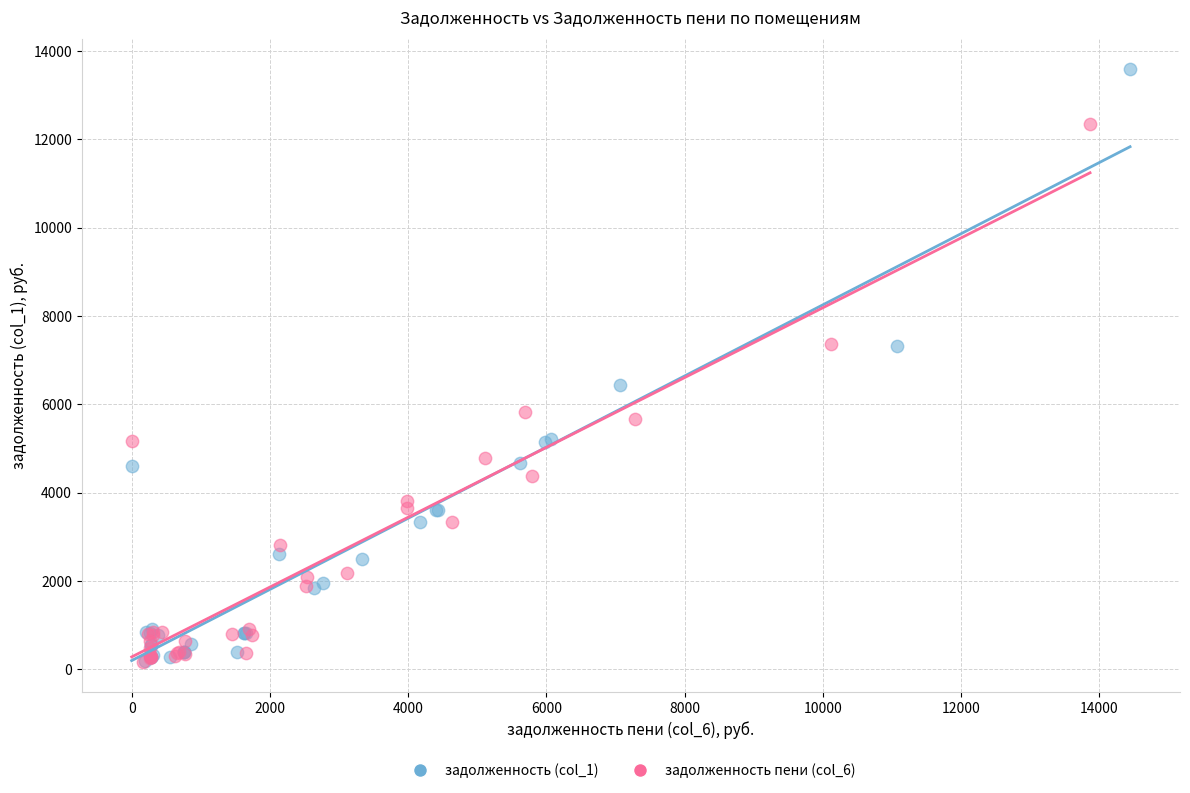

What are all the series names shown in the legend?

задолженность (col_1), задолженность пени (col_6)